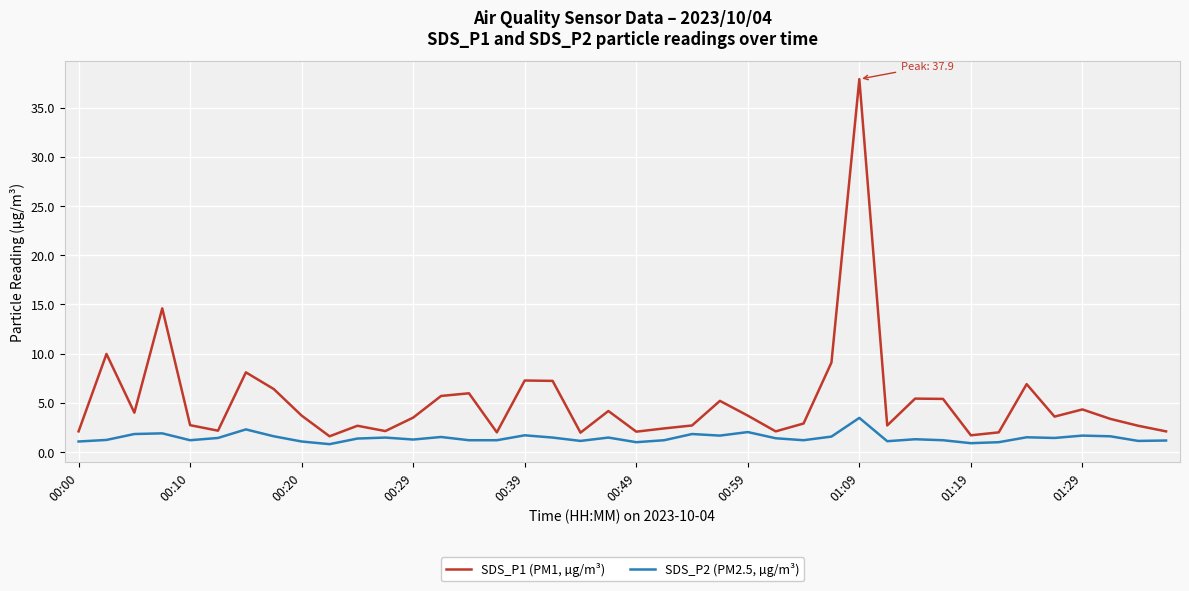

List the series in order of their peak value, lowest first.

SDS_P2 (PM2.5, µg/m³), SDS_P1 (PM1, µg/m³)